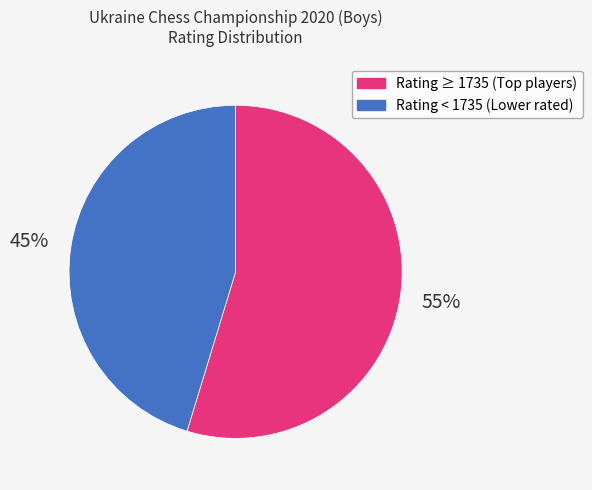

Is there a majority slice in this chart?

Yes